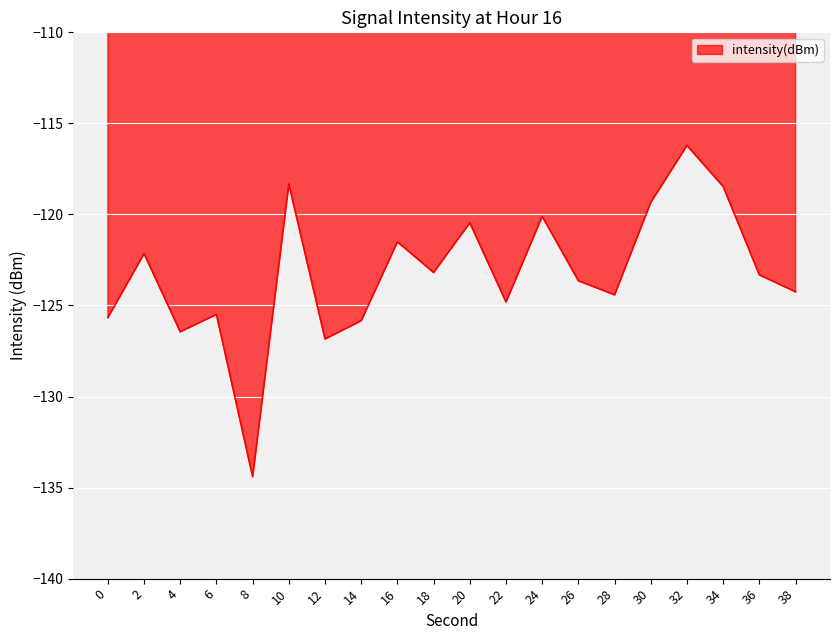

The value at 2 is -213.5. True or false?

False